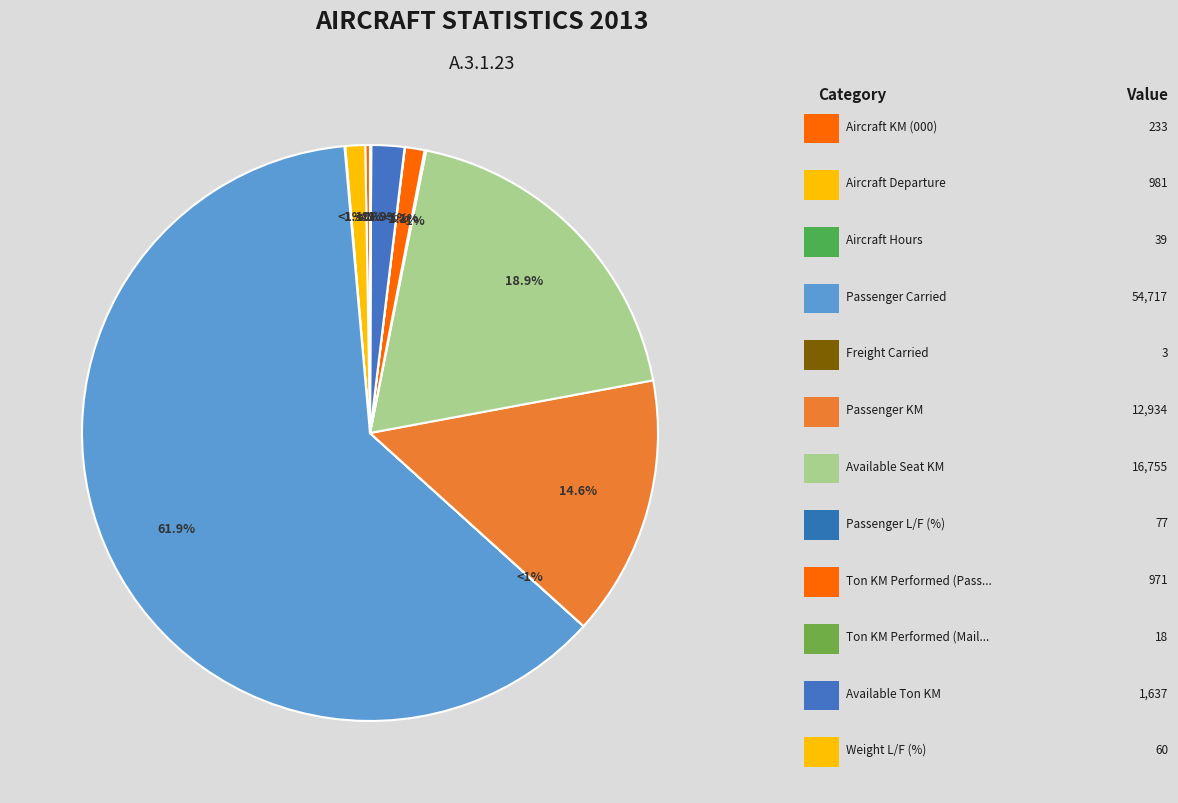

Is there a majority slice in this chart?

Yes